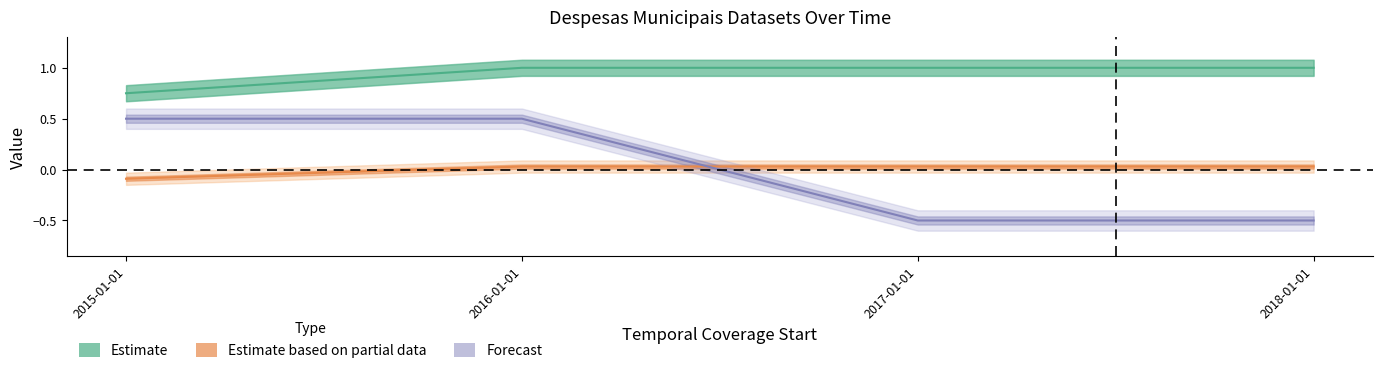

What is the sum of all resources_count values?

3.8